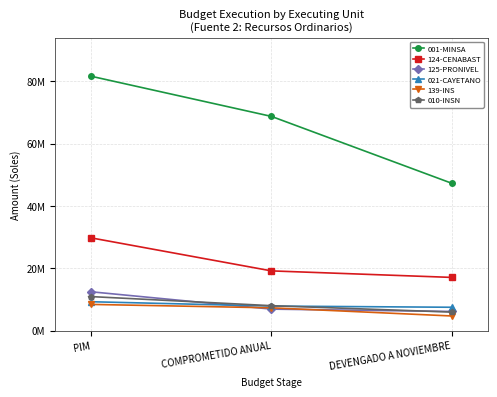

Which category has the lowest value in the 021-CAYETANO series?

DEVENGADO A NOVIEMBRE